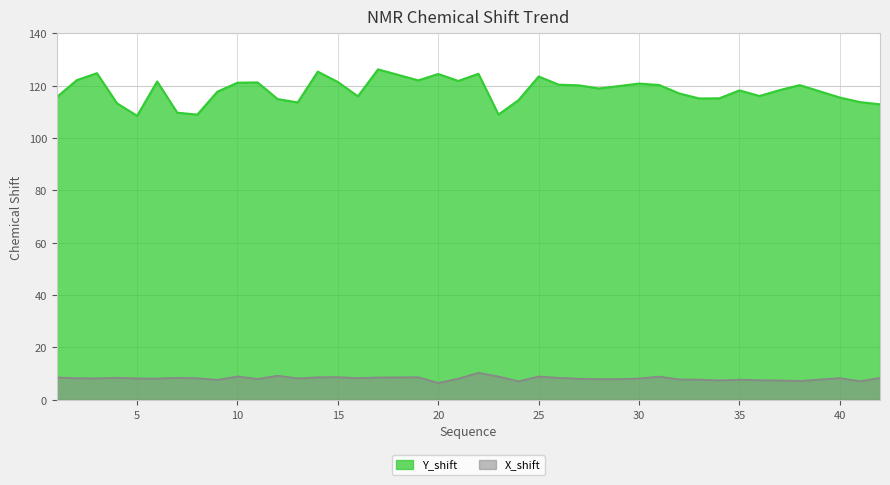

At which category is the sum across all series the highest?

22